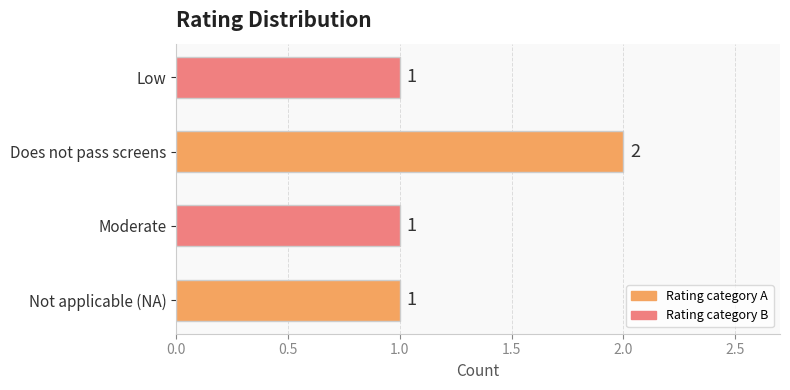

Count the values in the range 1 to 2.

4